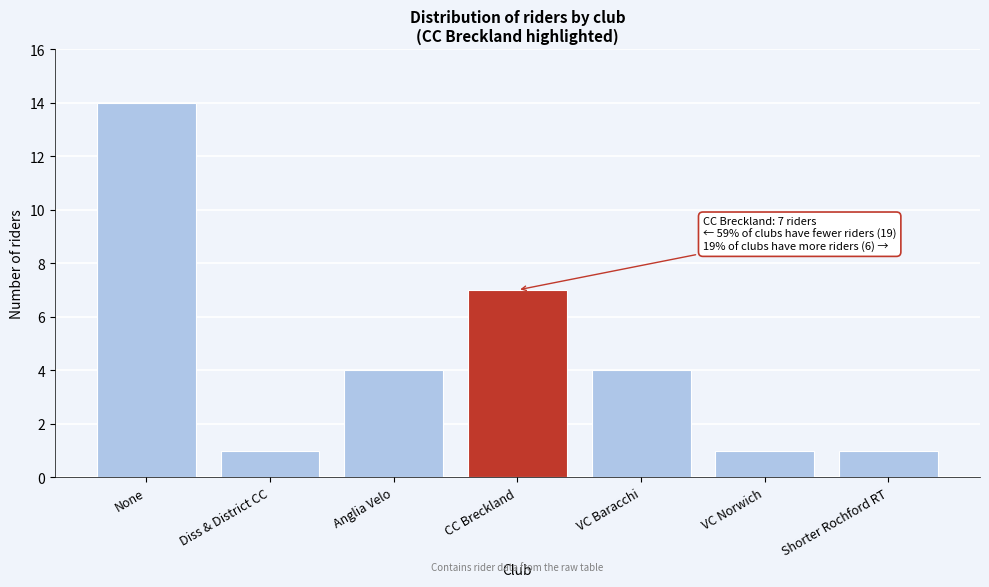

Reading left to right, transcribe all the data shown in this chart.

None=14	Diss & District CC=1	Anglia Velo=4	CC Breckland=7	VC Baracchi=4	VC Norwich=1	Shorter Rochford RT=1